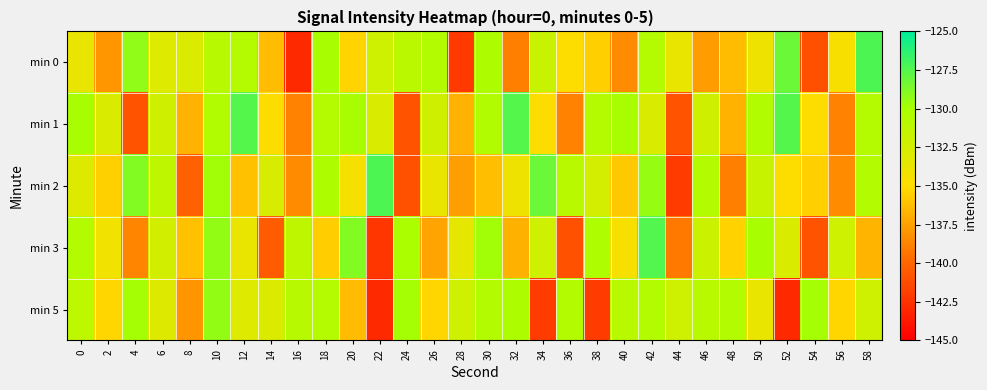

Reading left to right, what are all the values shown in this chart?

min 0: 0=-133.8	2=-137.9	4=-129.3	6=-133.1	8=-132.9	10=-130.8	12=-130.7	14=-136.4	16=-142.9	18=-129.9	20=-135.3	22=-132.1	24=-131.0	26=-130.5	28=-142.1	30=-130.2	32=-138.9	34=-131.7	36=-134.9	38=-135.6	40=-138.4	42=-130.6	44=-133.8	46=-137.7	48=-136.3	50=-134.0	52=-128.2	54=-141.0	56=-134.6	58=-127.3
min 1: 0=-129.9	2=-132.8	4=-140.9	6=-132.1	8=-136.7	10=-130.5	12=-127.5	14=-134.9	16=-138.8	18=-130.7	20=-129.9	22=-132.8	24=-140.9	26=-132.1	28=-136.7	30=-130.5	32=-127.5	34=-134.9	36=-138.8	38=-130.7	40=-129.9	42=-132.8	44=-140.9	46=-132.1	48=-136.7	50=-130.5	52=-127.5	54=-134.9	56=-138.8	58=-130.7
min 2: 0=-133.0	2=-135.5	4=-128.9	6=-131.2	8=-140.3	10=-129.8	12=-136.1	14=-132.7	16=-138.4	18=-130.2	20=-134.5	22=-127.3	24=-141.0	26=-133.8	28=-137.6	30=-136.3	32=-134.0	34=-128.2	36=-130.9	38=-132.5	40=-135.8	42=-129.4	44=-142.1	46=-130.6	48=-138.9	50=-131.7	52=-134.9	54=-135.6	56=-138.4	58=-130.6
min 3: 0=-130.5	2=-134.2	4=-138.7	6=-132.4	8=-136.1	10=-129.3	12=-133.8	14=-140.5	16=-131.2	18=-135.7	20=-128.9	22=-142.3	24=-130.1	26=-137.4	28=-133.5	30=-129.8	32=-136.8	34=-132.1	36=-141.0	38=-130.3	40=-134.6	42=-127.5	44=-139.2	46=-131.9	48=-135.4	50=-130.0	52=-132.8	54=-140.9	56=-132.1	58=-136.7
min 5: 0=-131.1	2=-135.3	4=-129.9	6=-133.0	8=-137.9	10=-129.3	12=-133.1	14=-132.9	16=-130.8	18=-130.7	20=-136.4	22=-142.9	24=-129.9	26=-135.3	28=-132.1	30=-130.5	32=-130.2	34=-142.1	36=-130.5	38=-142.1	40=-130.9	42=-130.6	44=-132.1	46=-130.9	48=-130.5	50=-133.8	52=-142.9	54=-129.9	56=-135.3	58=-132.1